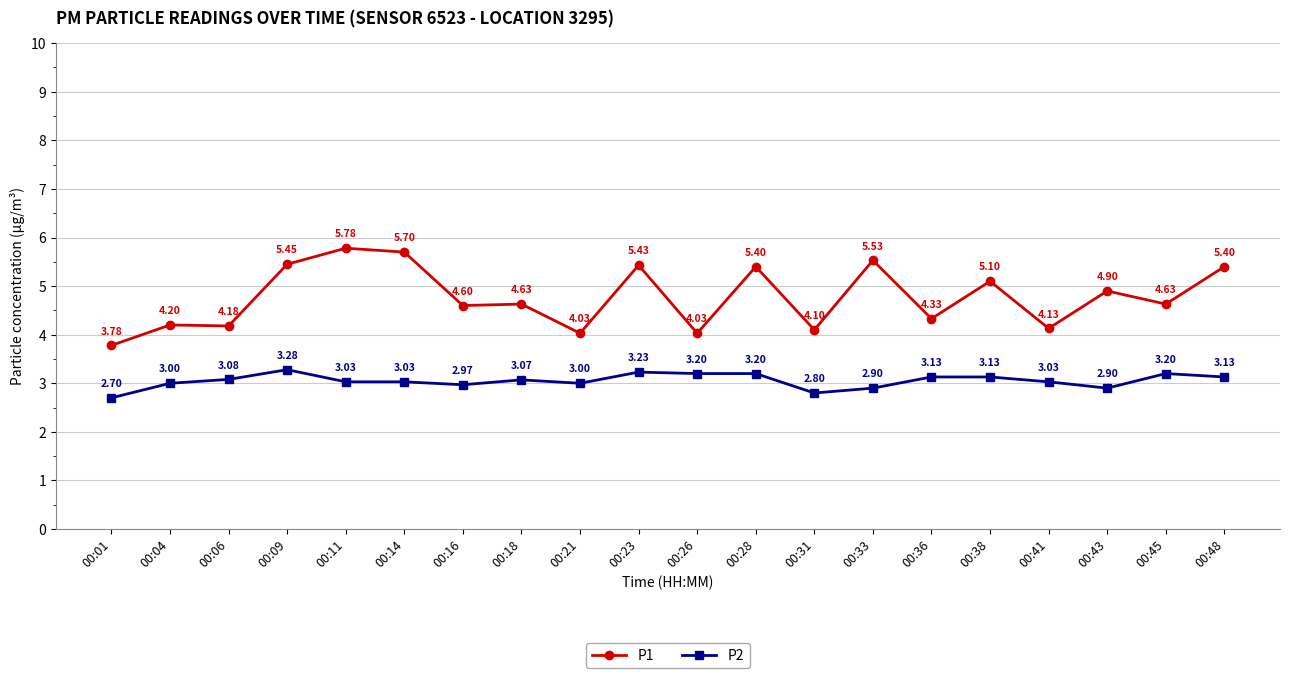

True or false: P2 and P1 intersect in this chart.

False